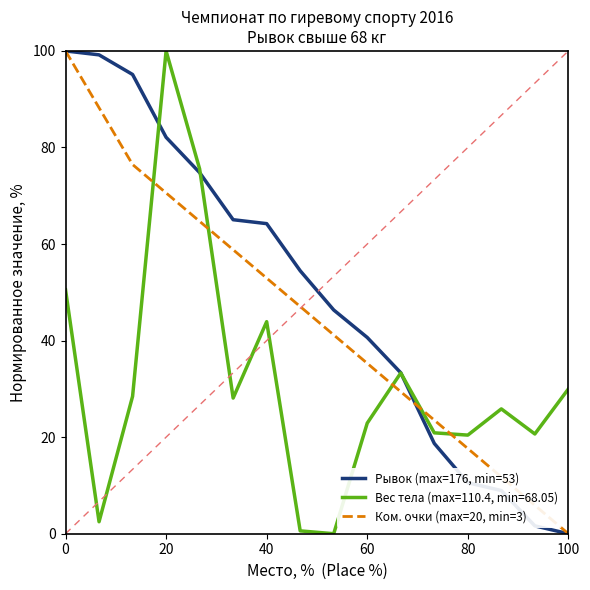

Which series has the largest total across all categories?

Рывок (max=176, min=53)